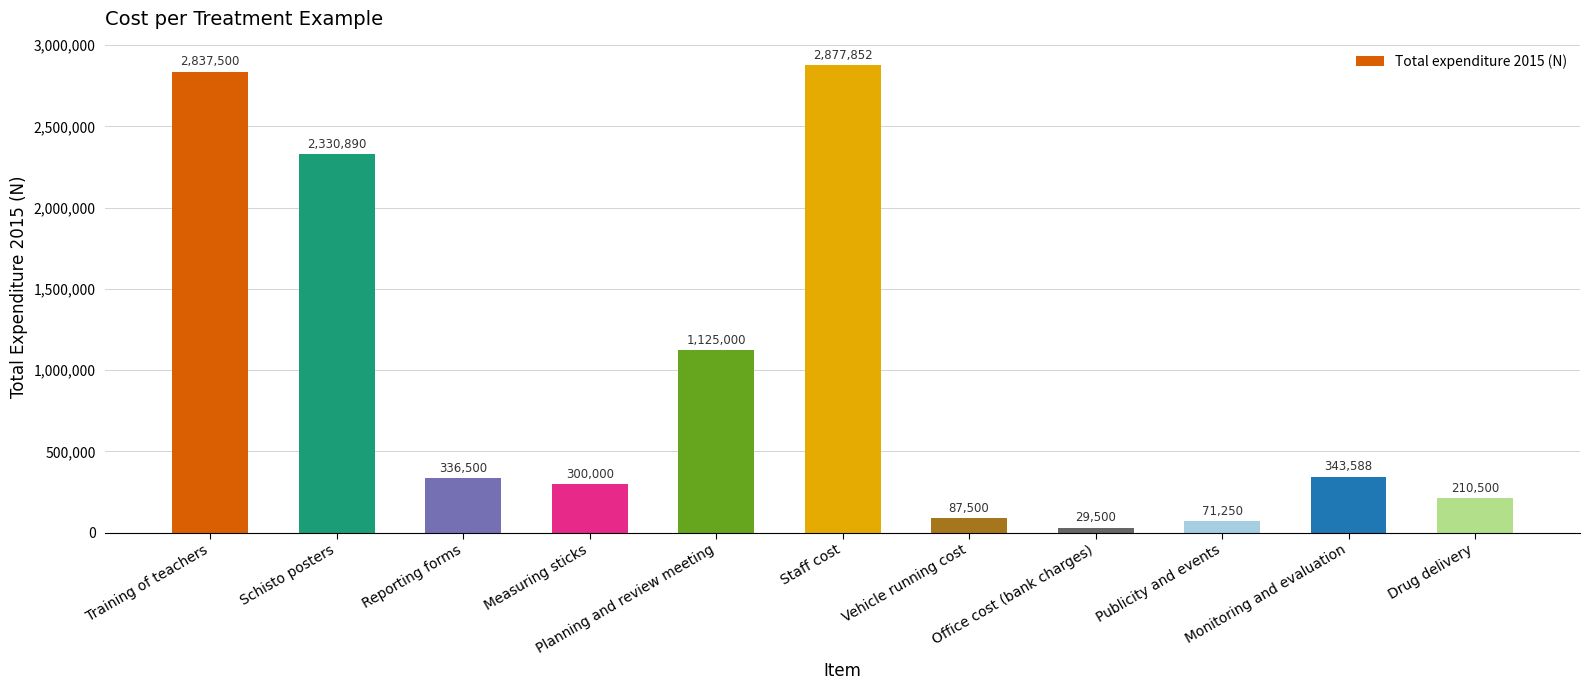

What is the label of the 9th bar from the right?

Reporting forms